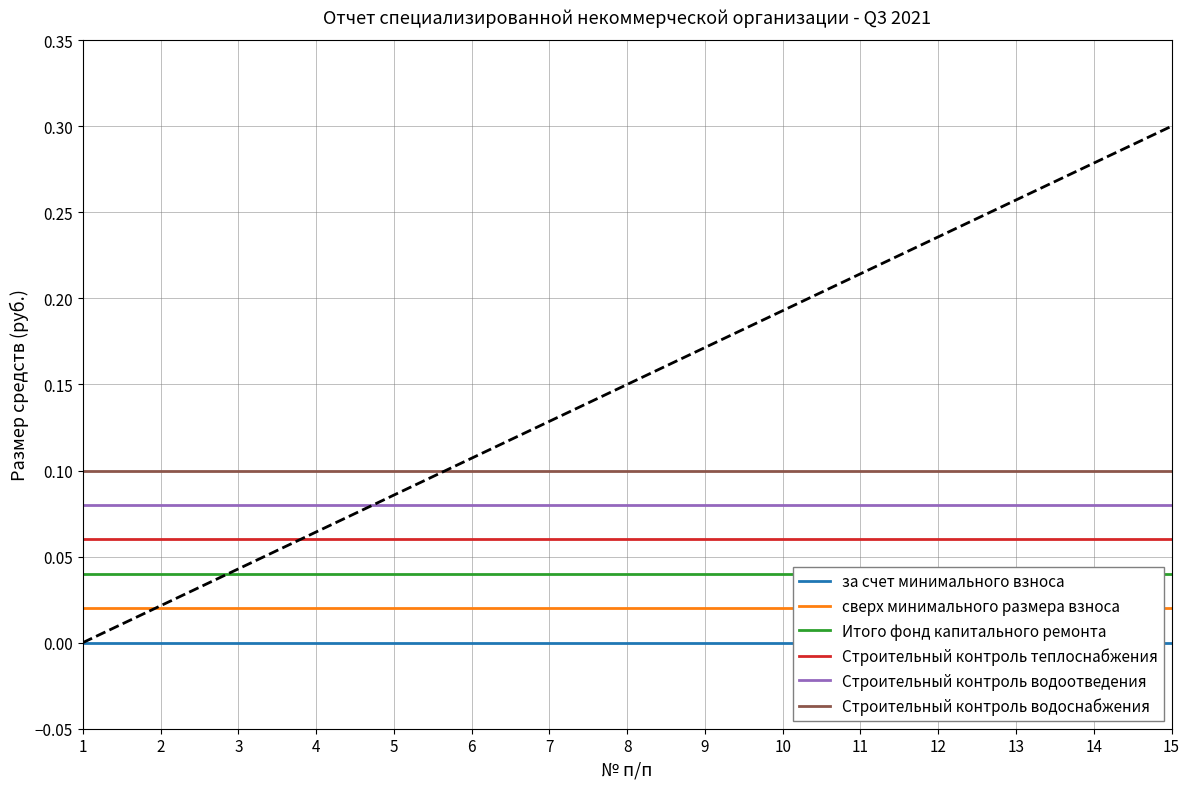

Is the value of за счет минимального взноса at 10 greater than the value of Итого фонд капитального ремонта at 15?

No